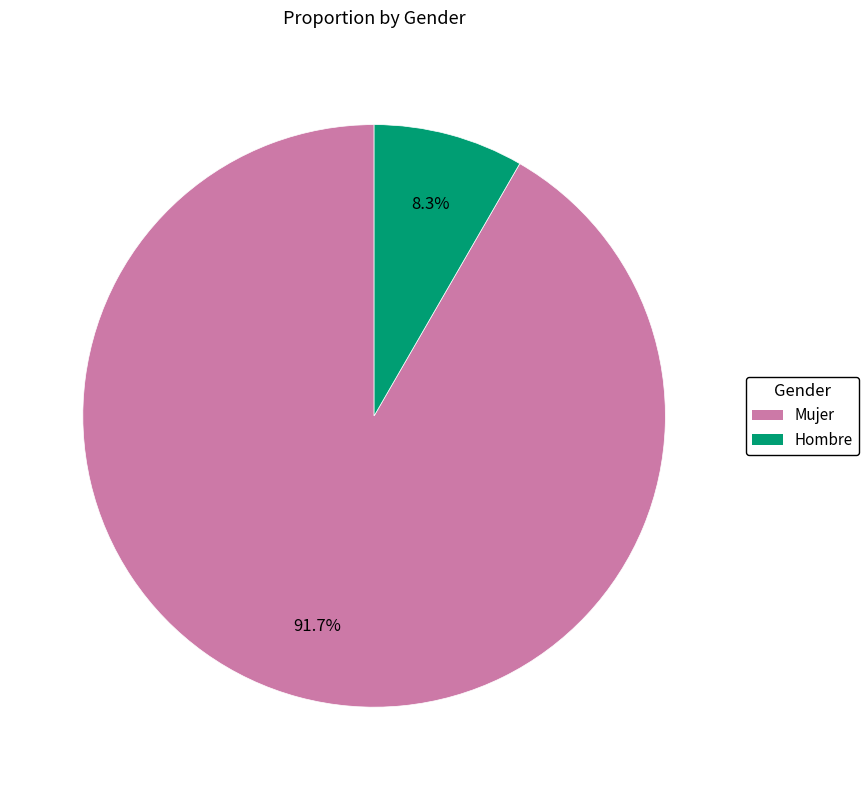

Is it true that Mujer is 92% of the pie?

True